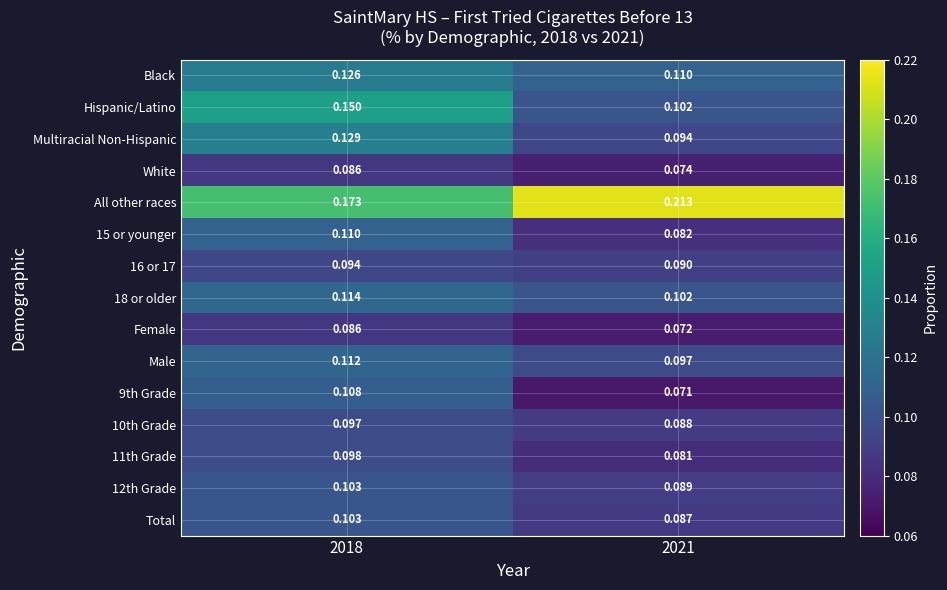

Is the value of Male at 2018 greater than the value of Hispanic/Latino at 2018?

No